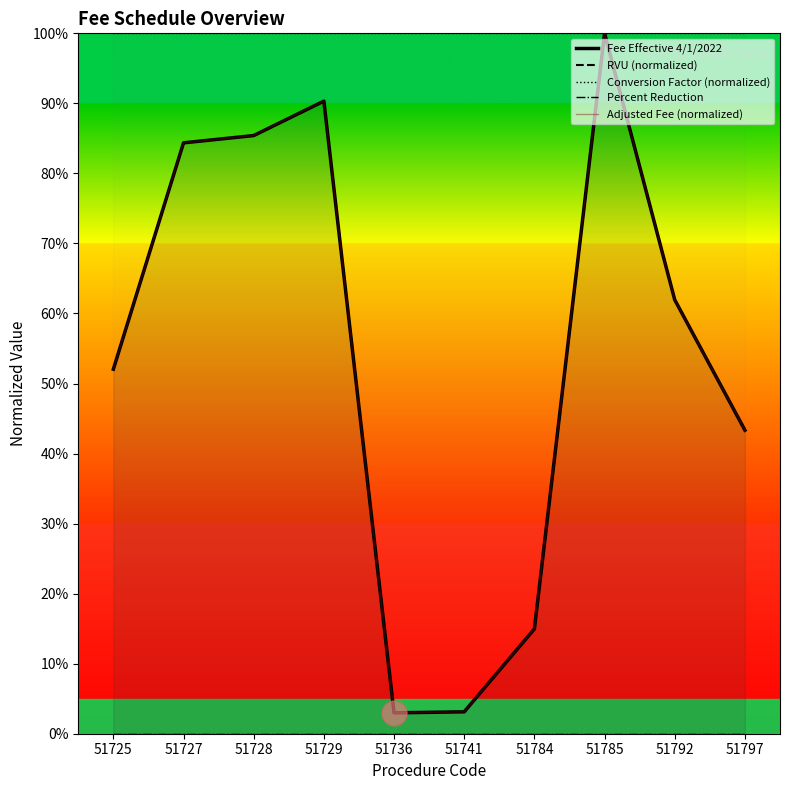

Which series has the largest total across all categories?

Conversion Factor (normalized)